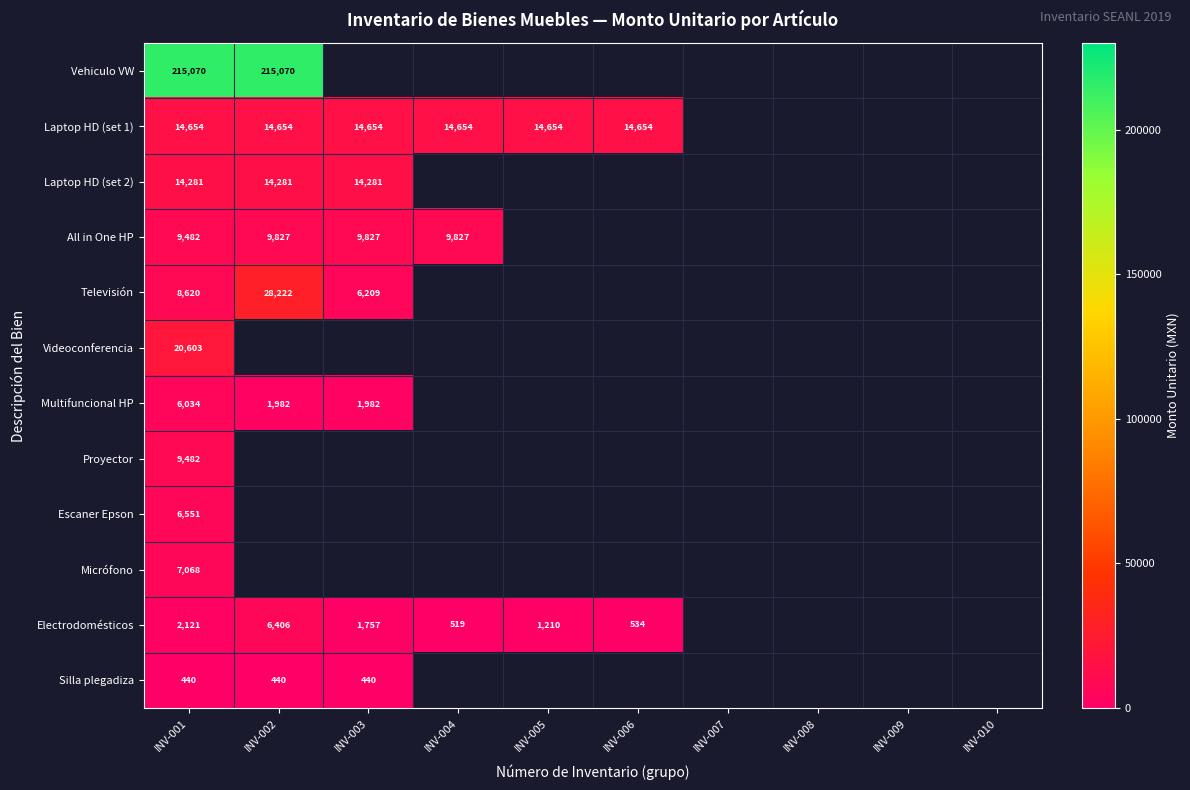

The All in One HP series shows 16171.2 at INV-002. True or false?

False